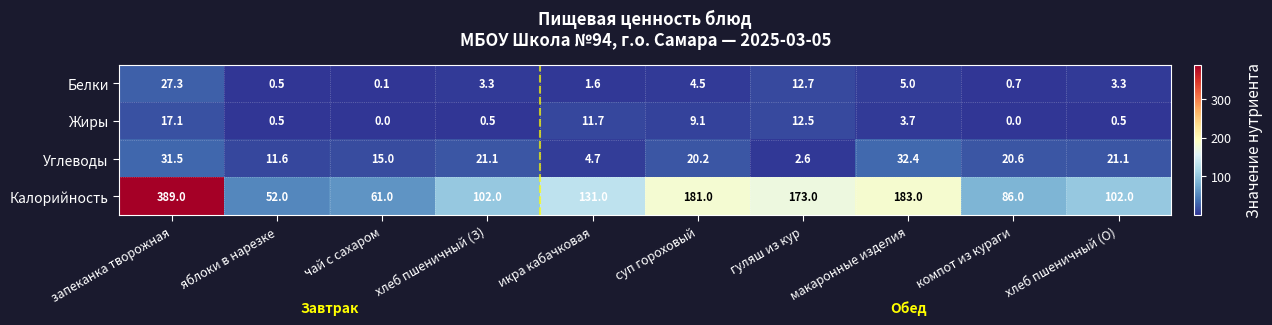

What is the total value across all series at макаронные изделия?

224.1